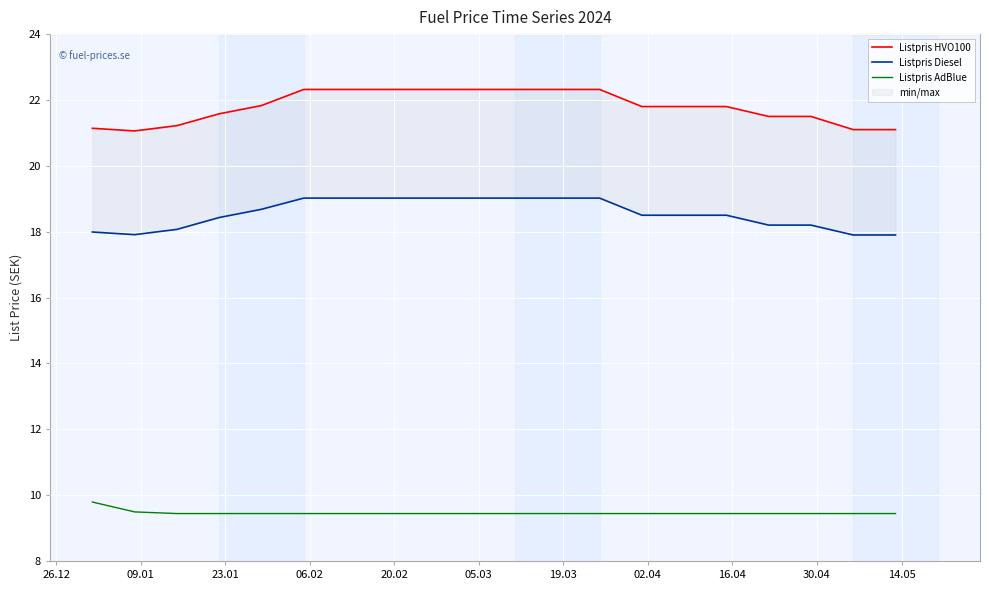

What is the minimum value for Listpris AdBlue?

9.4